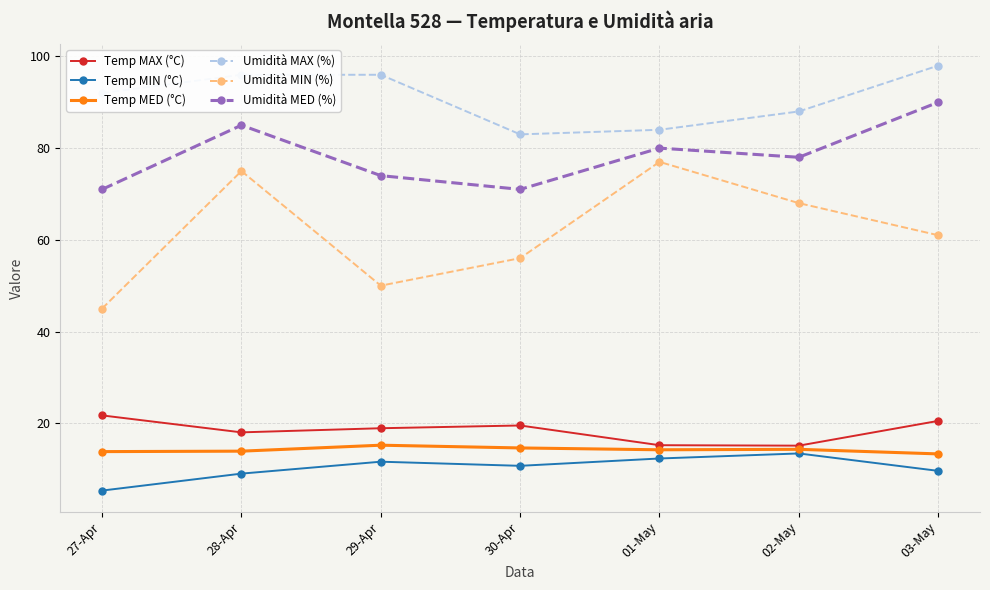

True or false: Umidità MED (%) has a value of 74.0 at 29-Apr.

True